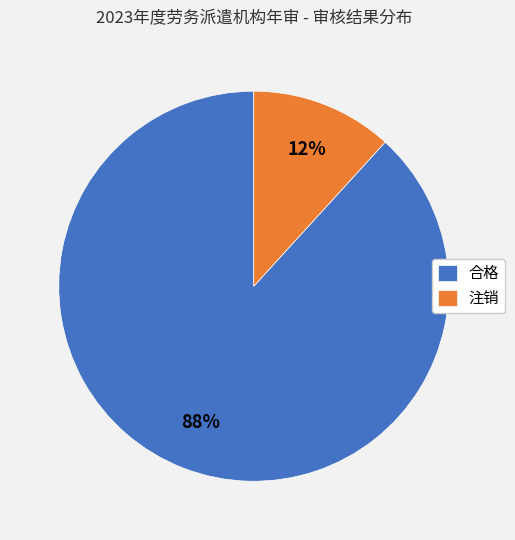

How many slices are in this pie chart?

2